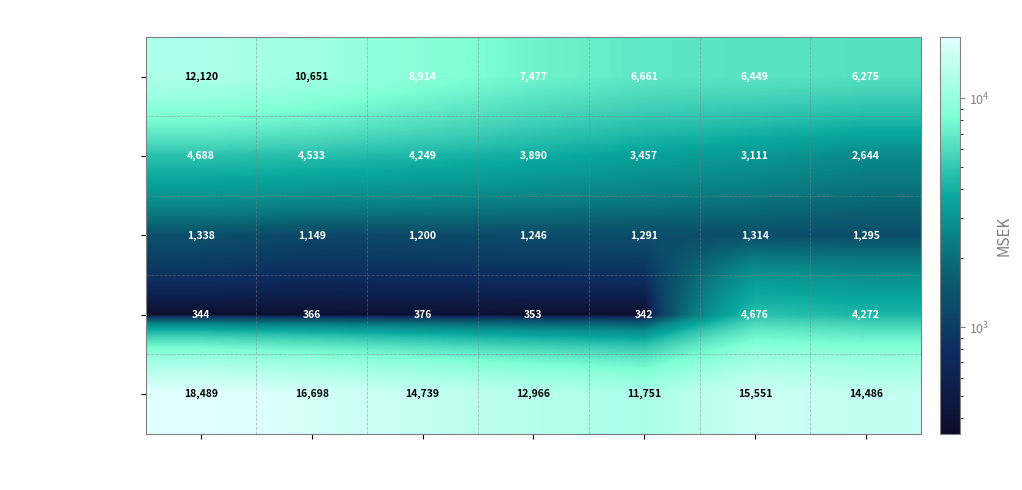

What is the maximum value for Tändprodukter?

1338